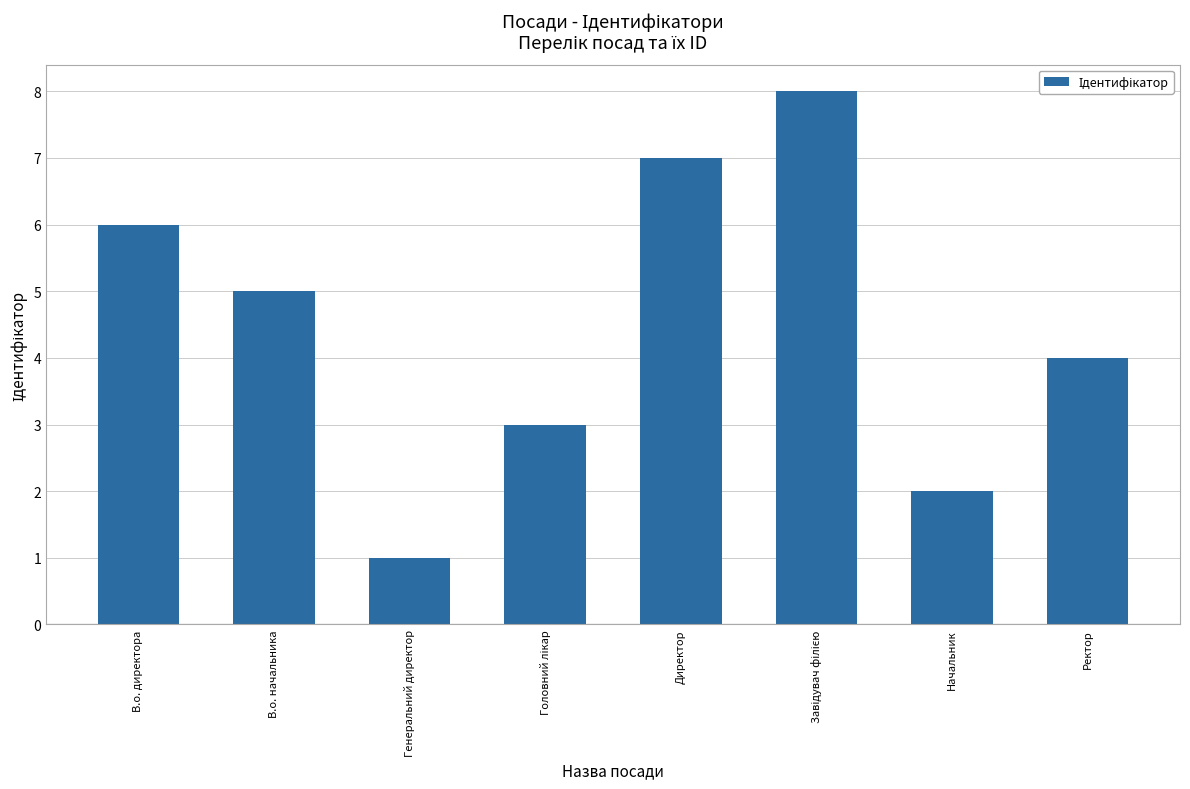

What is the maximum value shown in the chart?

8